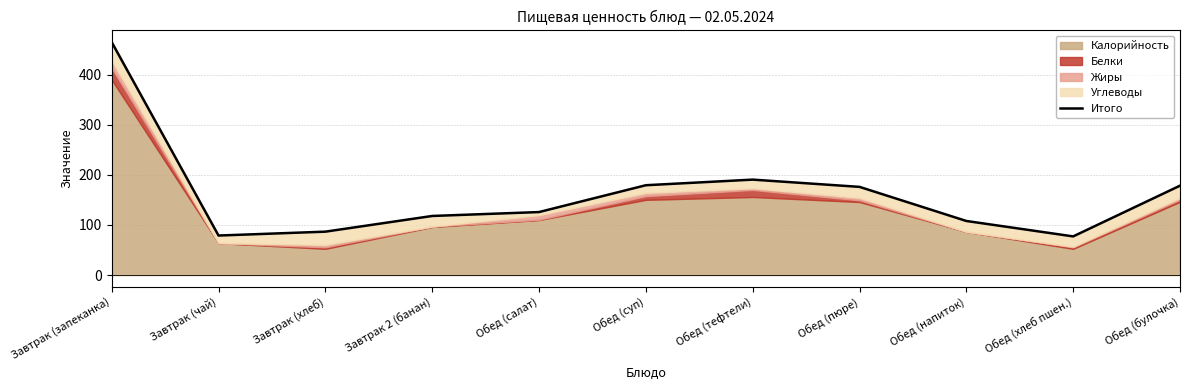

Reading right to left, extract all data points from this chart.

Обед (булочка)=178.5	Обед (хлеб пшен.)=77.2	Обед (напиток)=108.0	Обед (пюре)=176.1	Обед (тефтели)=190.6	Обед (суп)=179.4	Обед (салат)=125.8	Завтрак 2 (банан)=118.0	Завтрак (хлеб)=86.7	Завтрак (чай)=78.9	Завтрак (запеканка)=465.2